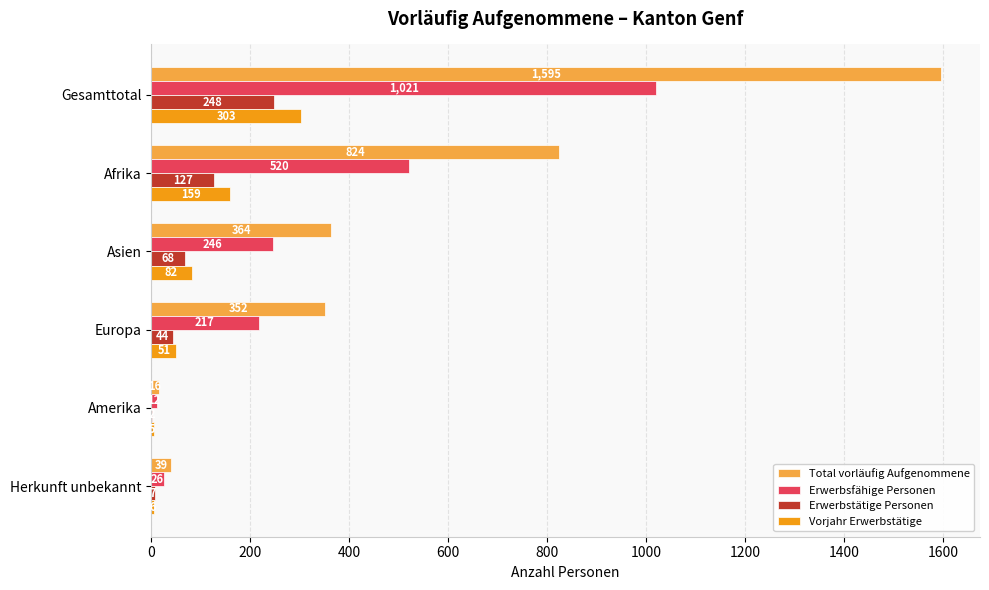

Which label corresponds to the largest value in the chart?

Gesamttotal